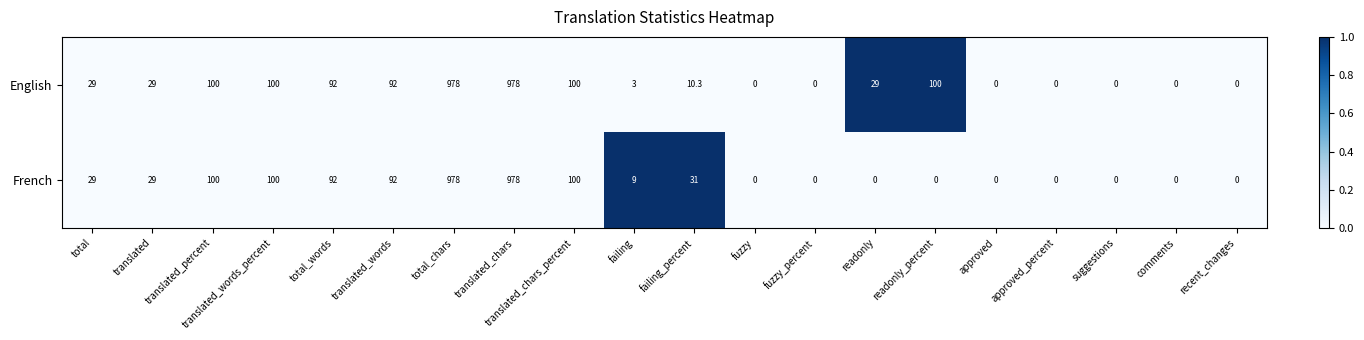

Is it true that English equals 100.0 at translated_words_percent?

True